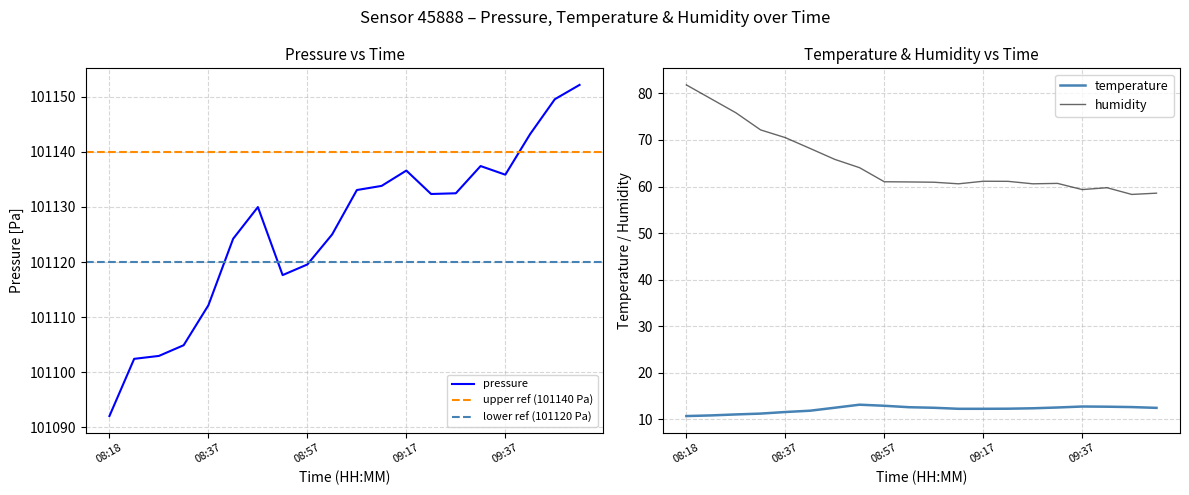

The value of humidity at 09:42 is 59.7. True or false?

True